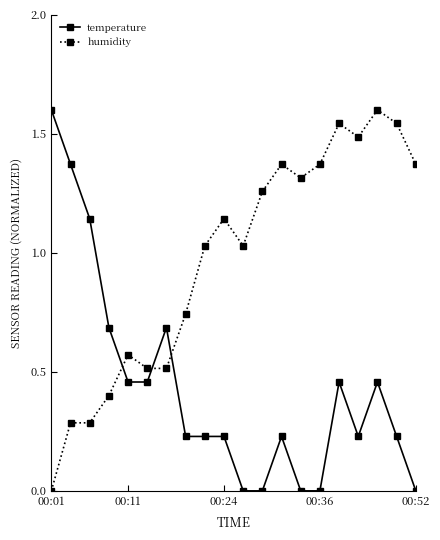

How many intersections are there between temperature and humidity?

3